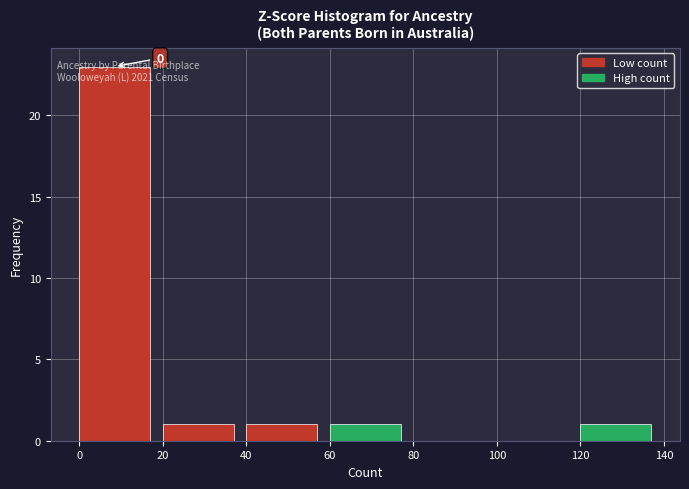

Which range on the x-axis has the tallest bar?

0 to 20